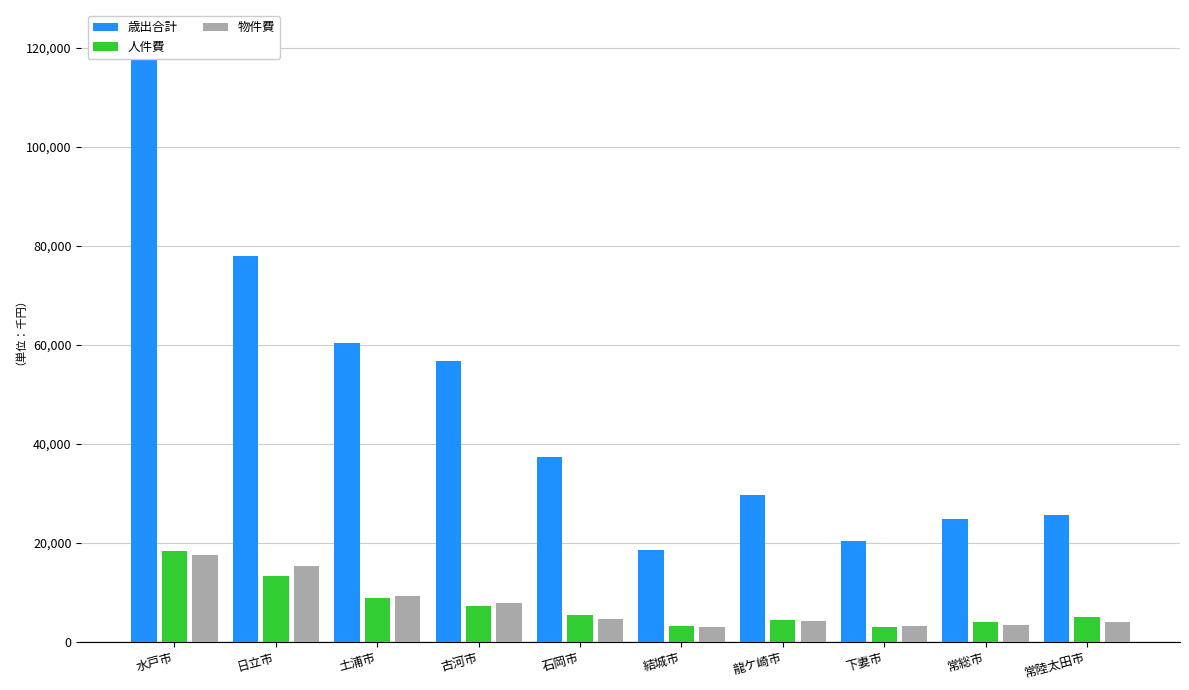

Which series has the widest spread of values?

歳出合計